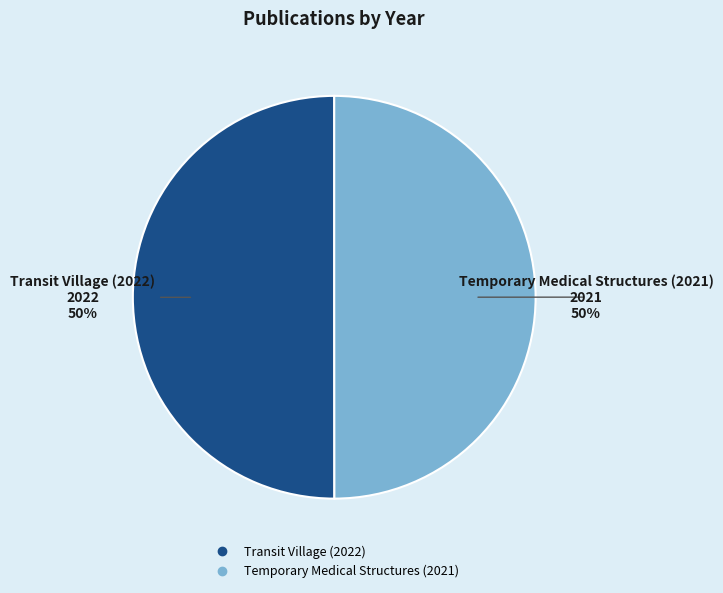

To the nearest percent, what is the average slice percentage?

50%